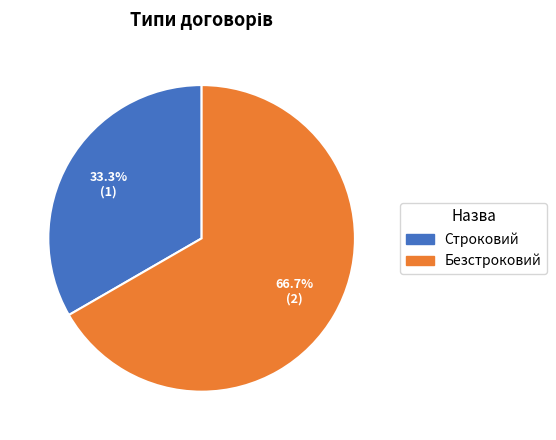

Which category has the smallest portion of the pie?

Строковий